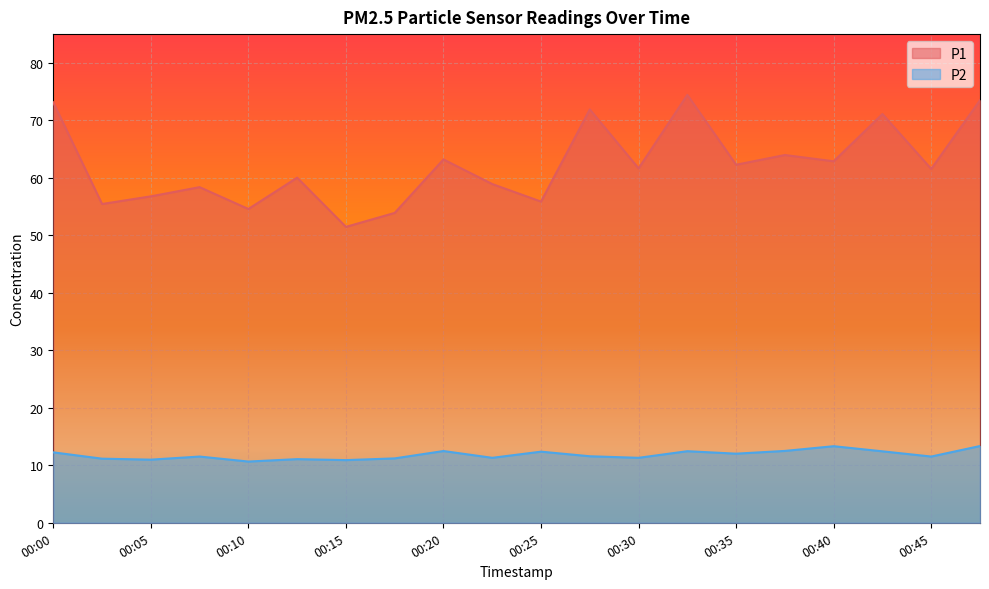

How many data points in P2 are less than 11?

3